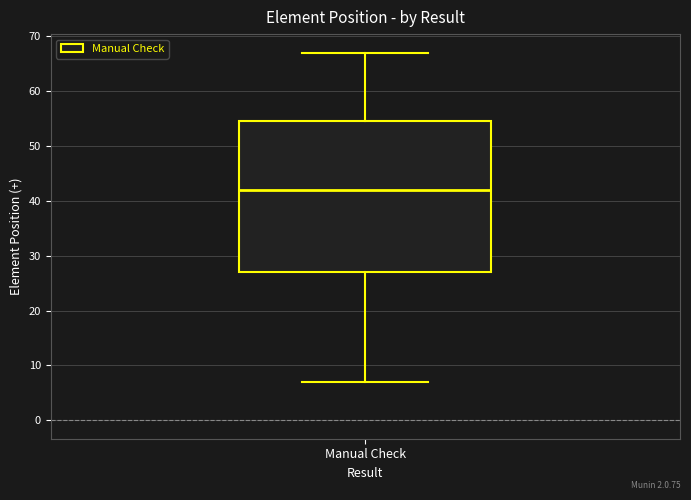

Transcribe this box plot: give where the median line is, the range the box spans, and where the two whiskers end, as read against the y-axis. The values are not printed on the chart, so give them approximately, as read against the axis.

median 42, box 27 to 55, whiskers 7 to 67